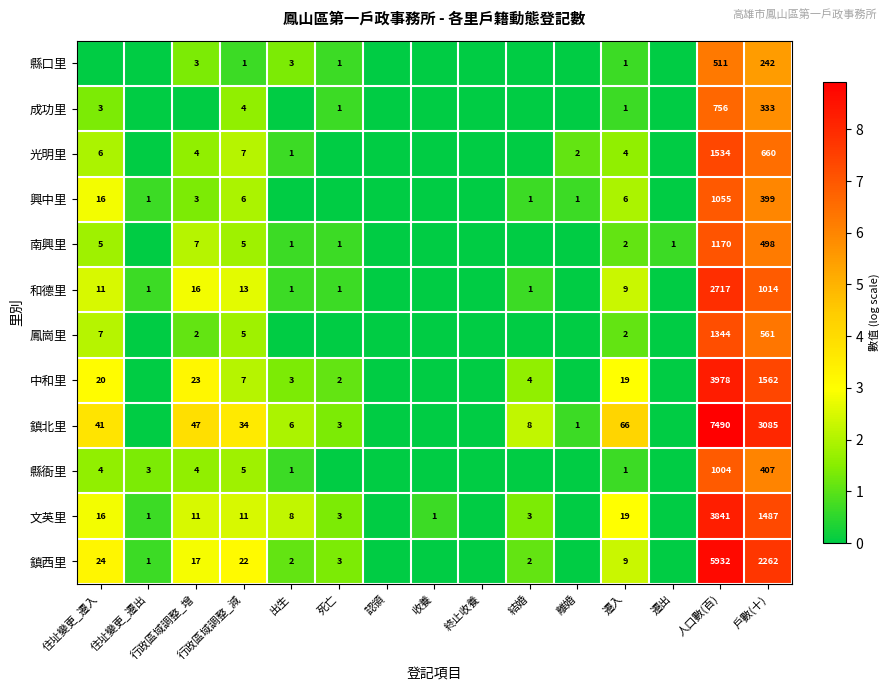

Is it true that 中和里 equals 4 at 結婚?

True